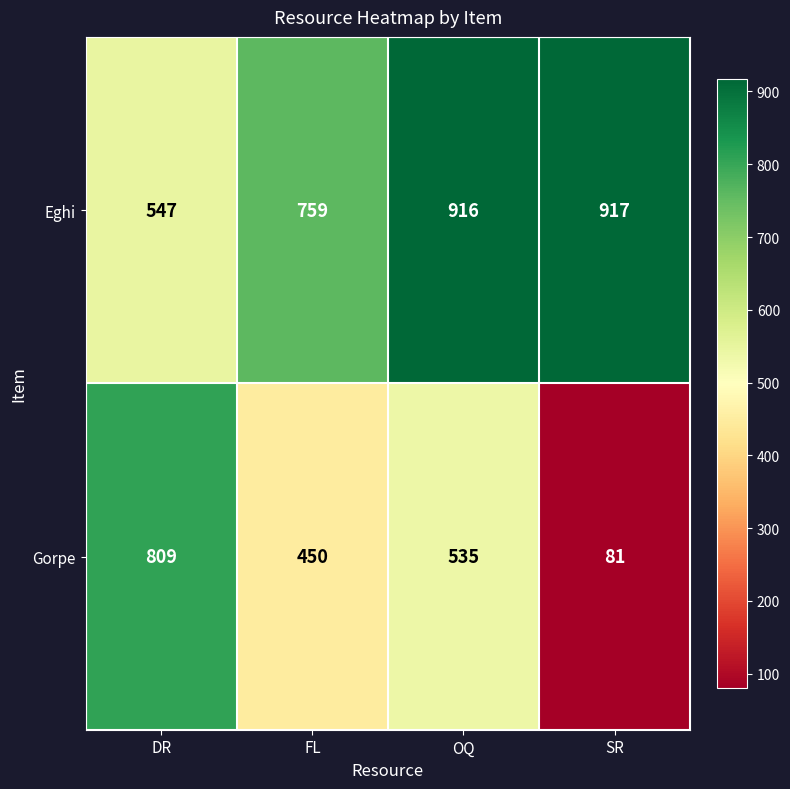

Where is Gorpe nearest to the value 445?

FL